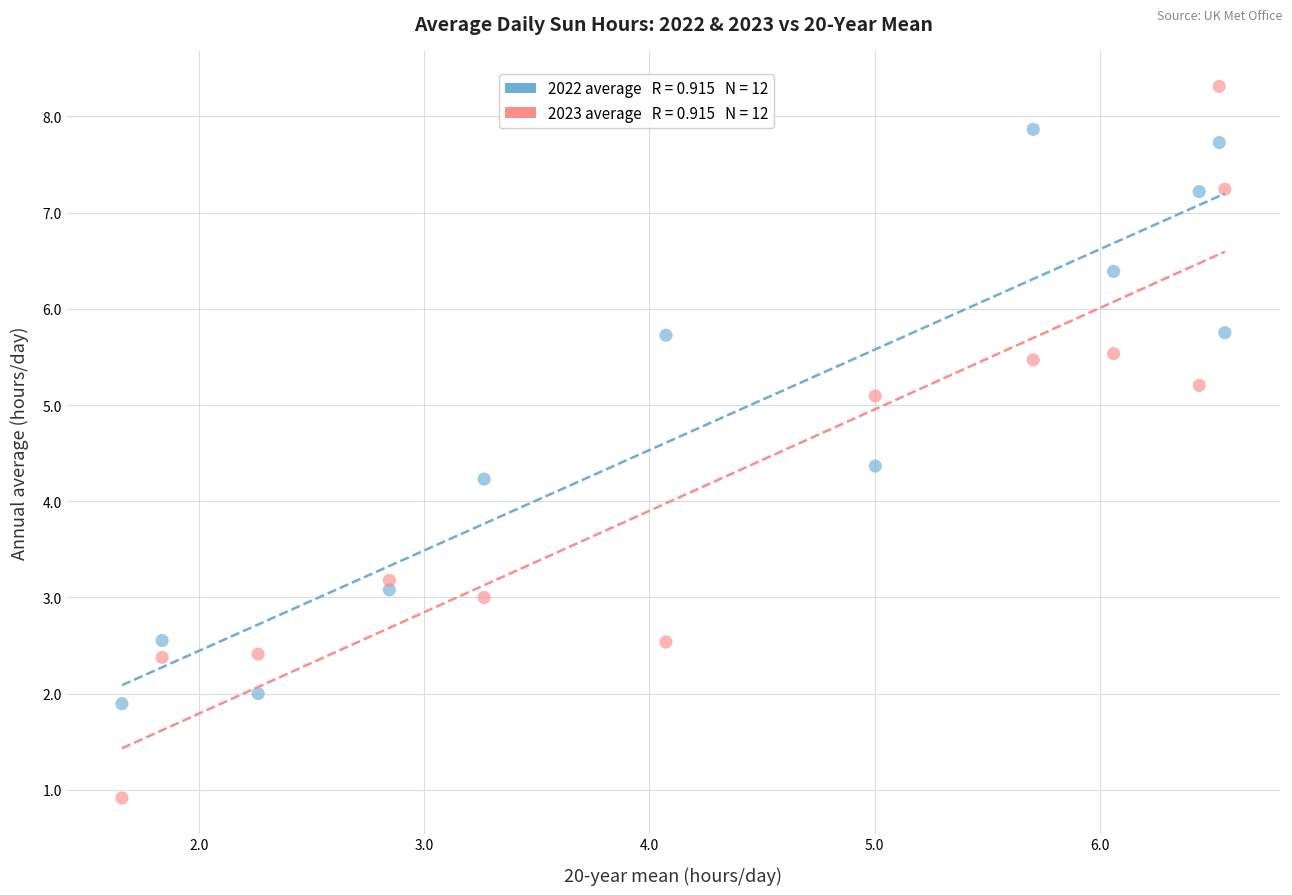

Across all series, what Y value is closest to 4?

4.2